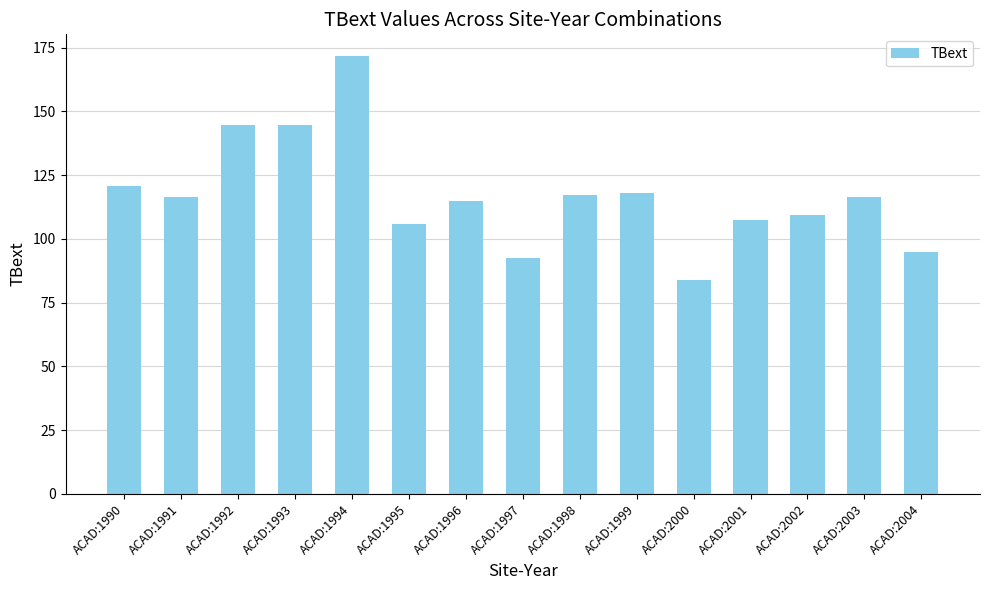

What is the approximate value at ACAD:1990?

120.8